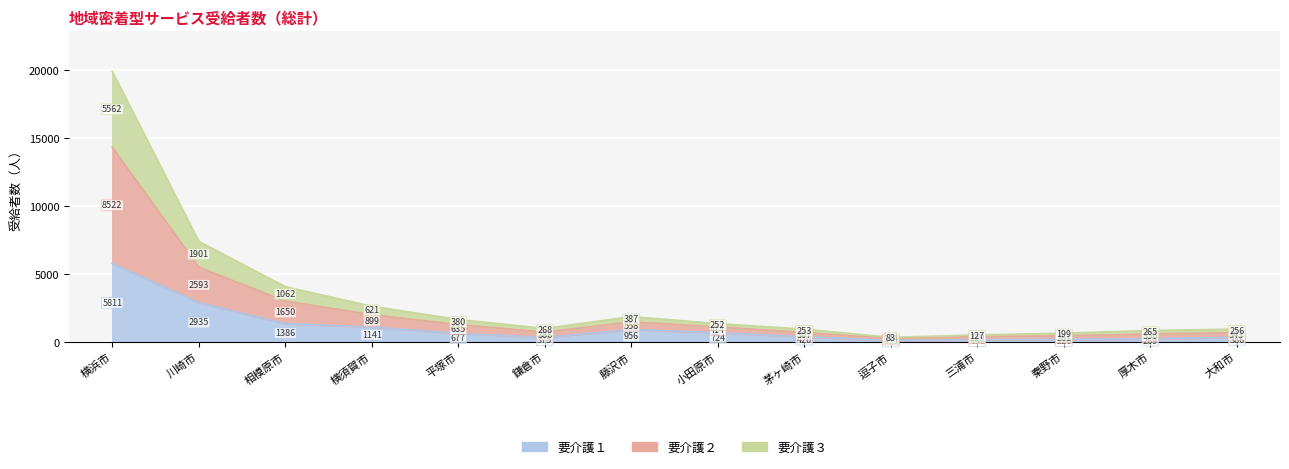

What is the label of the 4th point from the left?

横須賀市